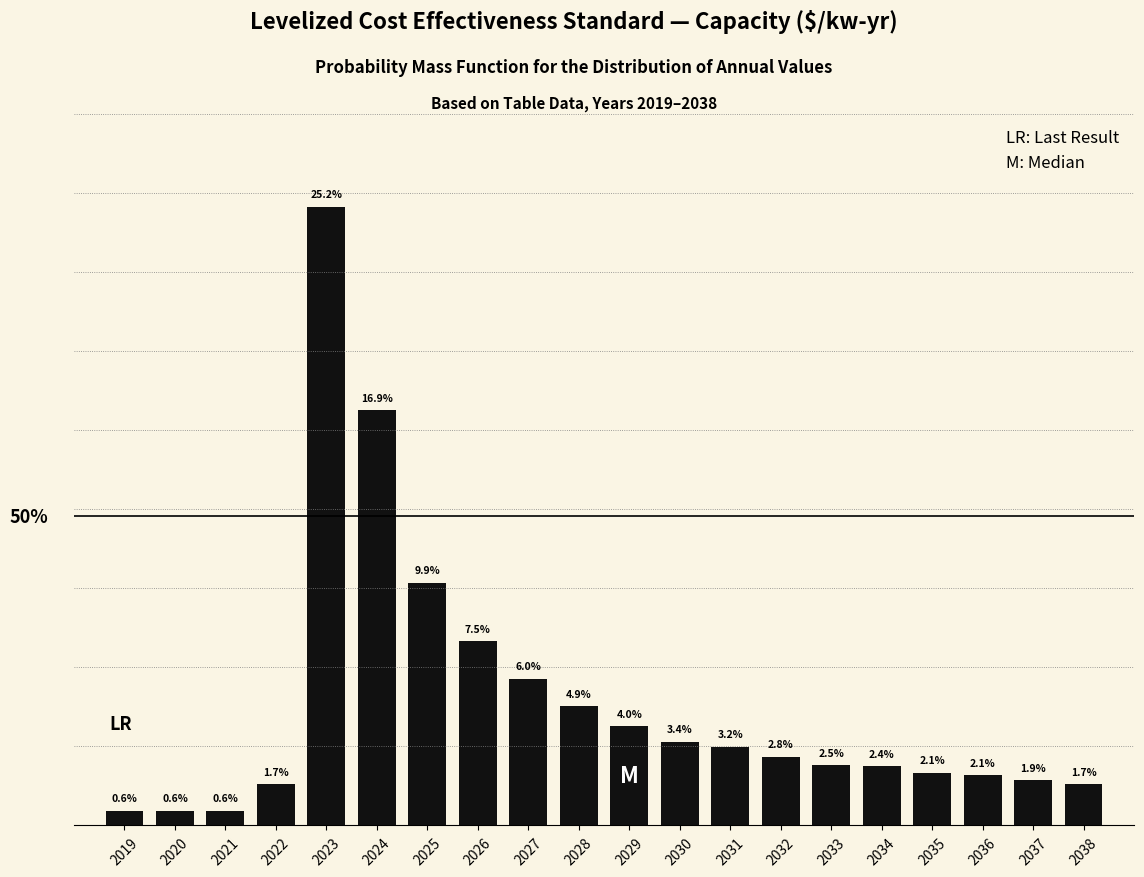

Are the bars horizontal?

No